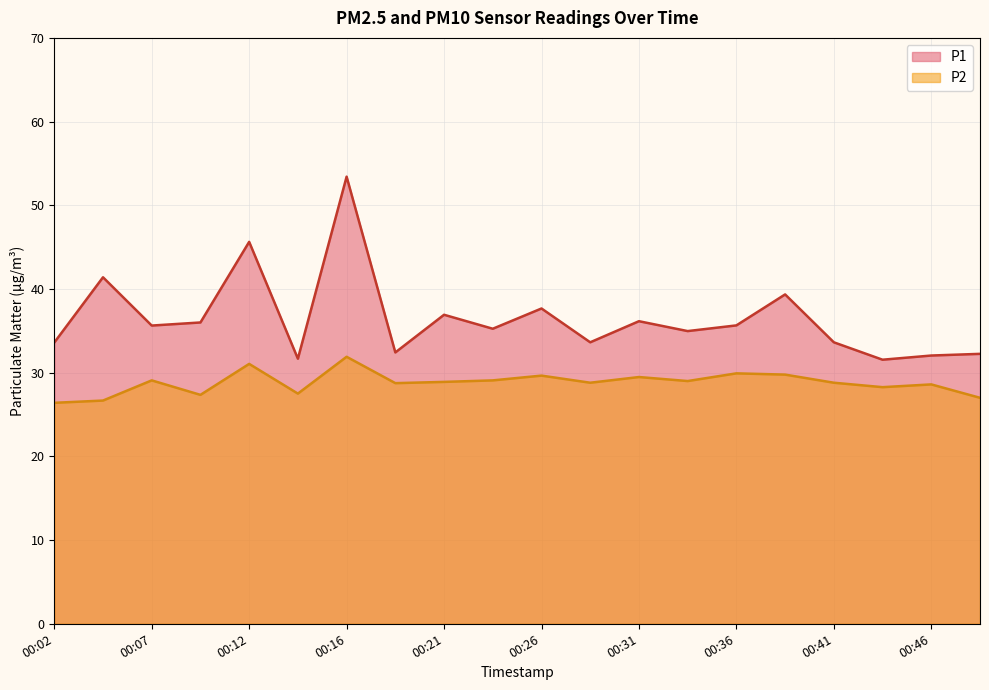

True or false: P1 and P2 intersect in this chart.

False